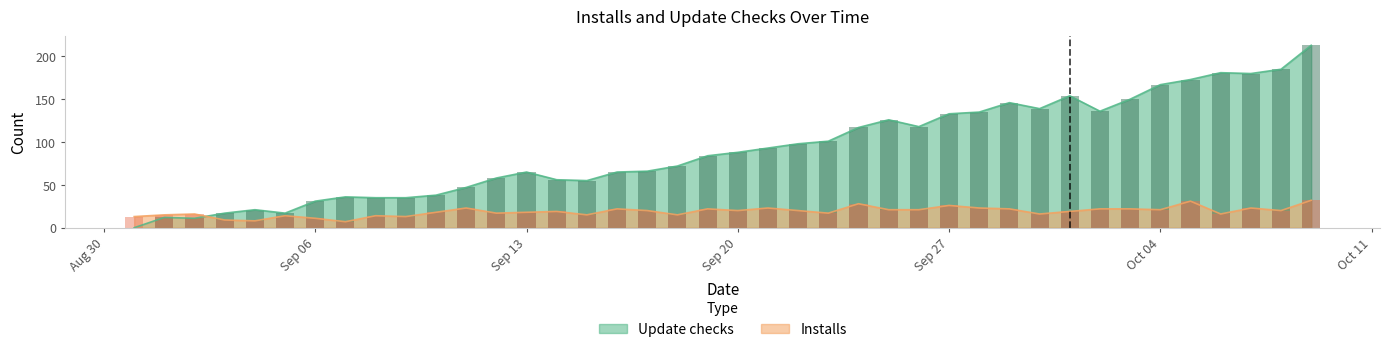

True or false: Installs has a value of 13 at 2021-09-09.

True